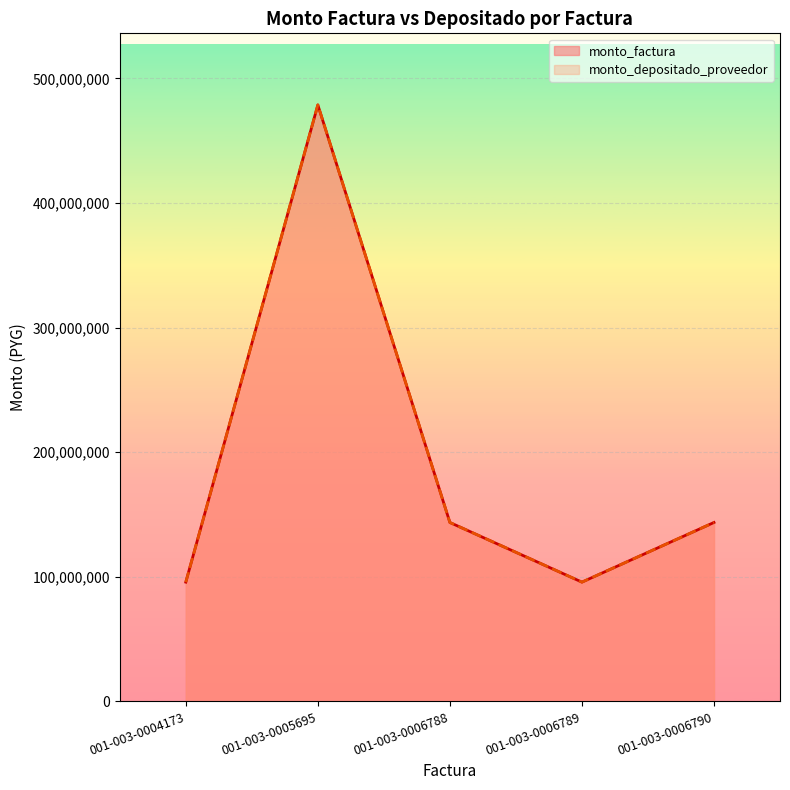

What is the minimum value for monto_depositado_proveedor?

95739815